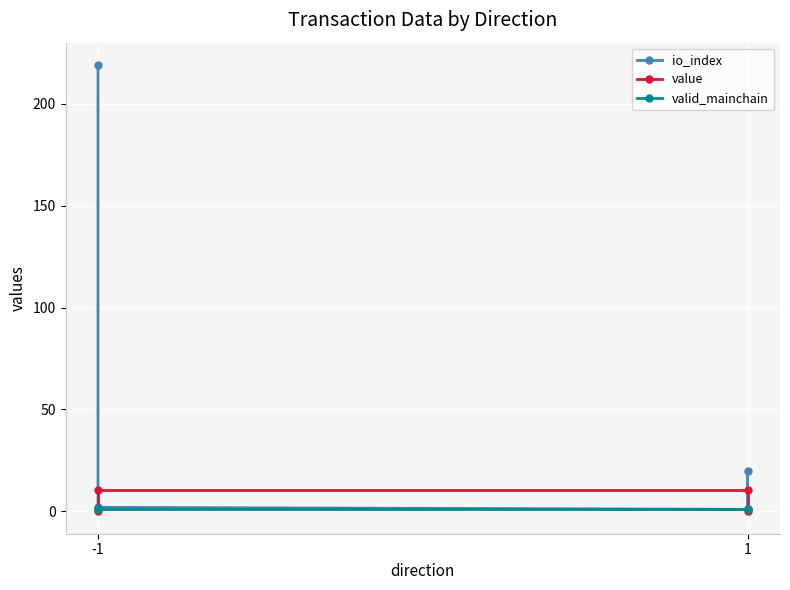

Which series has the widest spread of values?

io_index